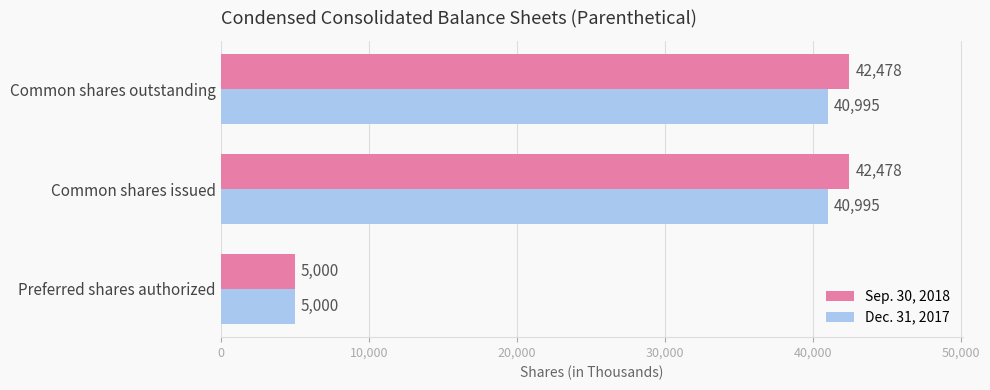

How many Dec. 31, 2017 values are between 5000 and 40995?

3